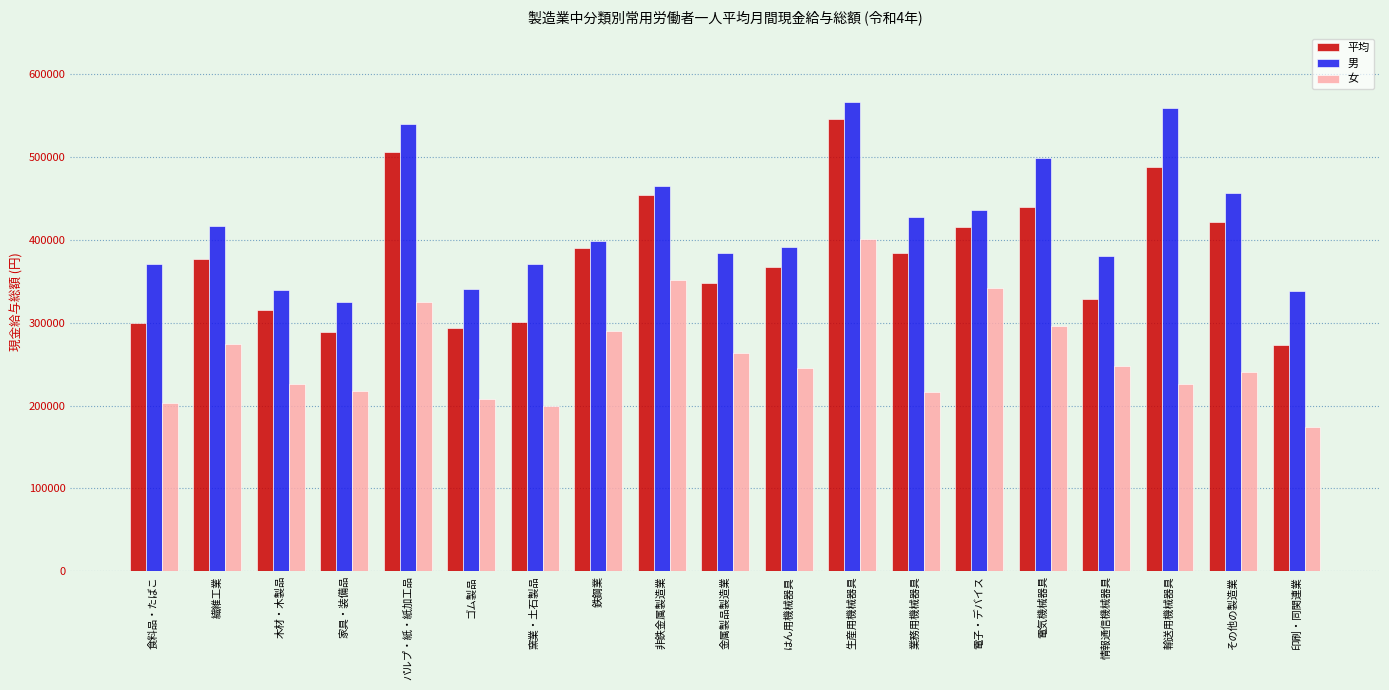

Does the chart contain any negative values?

No